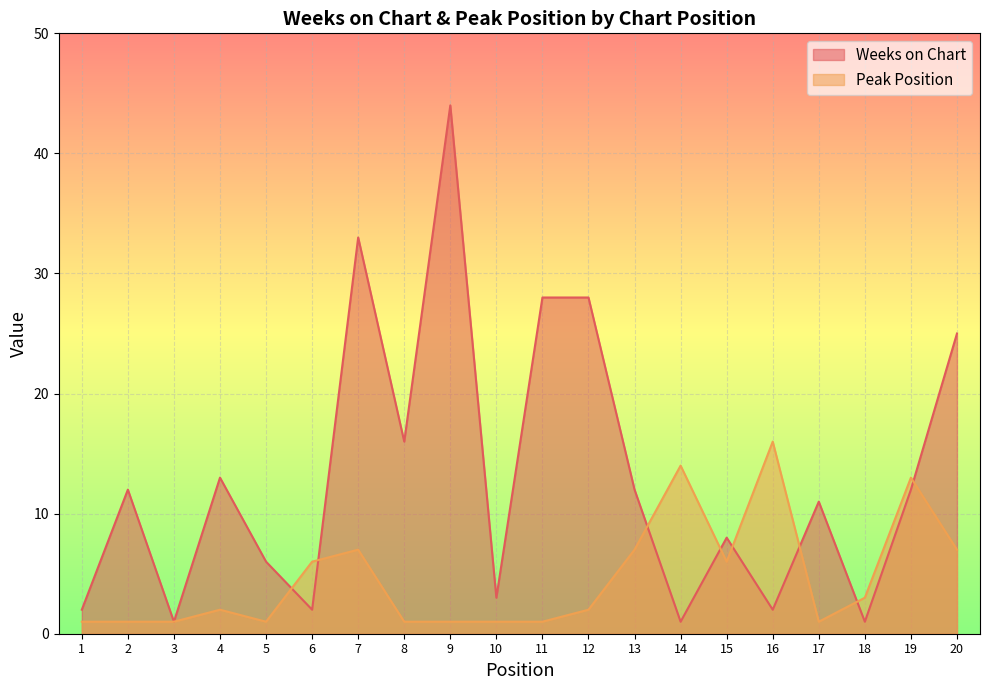

Does the chart display data point markers on the line(s)?

No